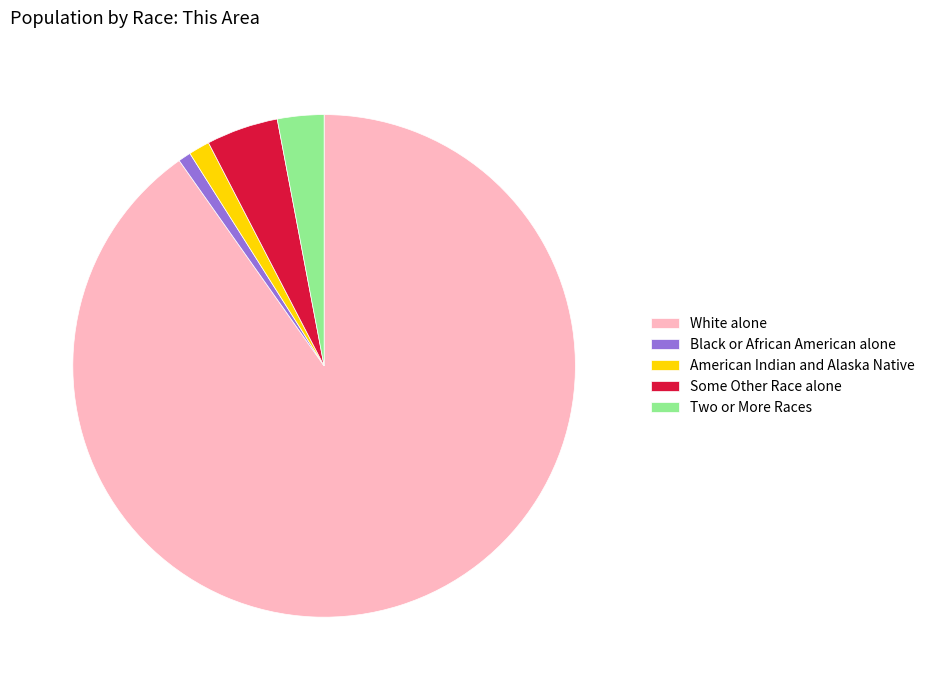

How many slices are in this pie chart?

5